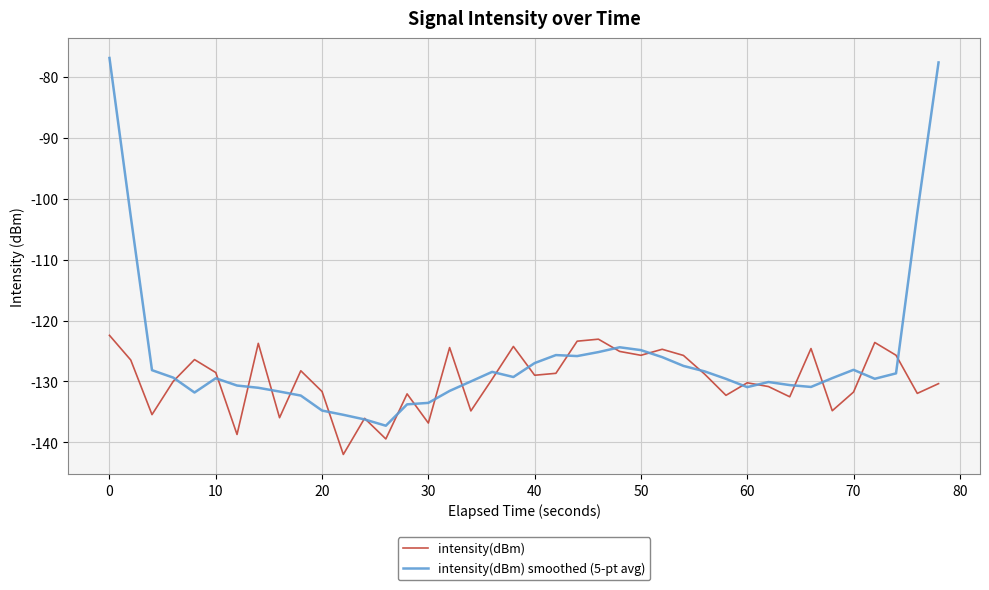

Which series has the largest total across all categories?

intensity(dBm) smoothed (5-pt avg)